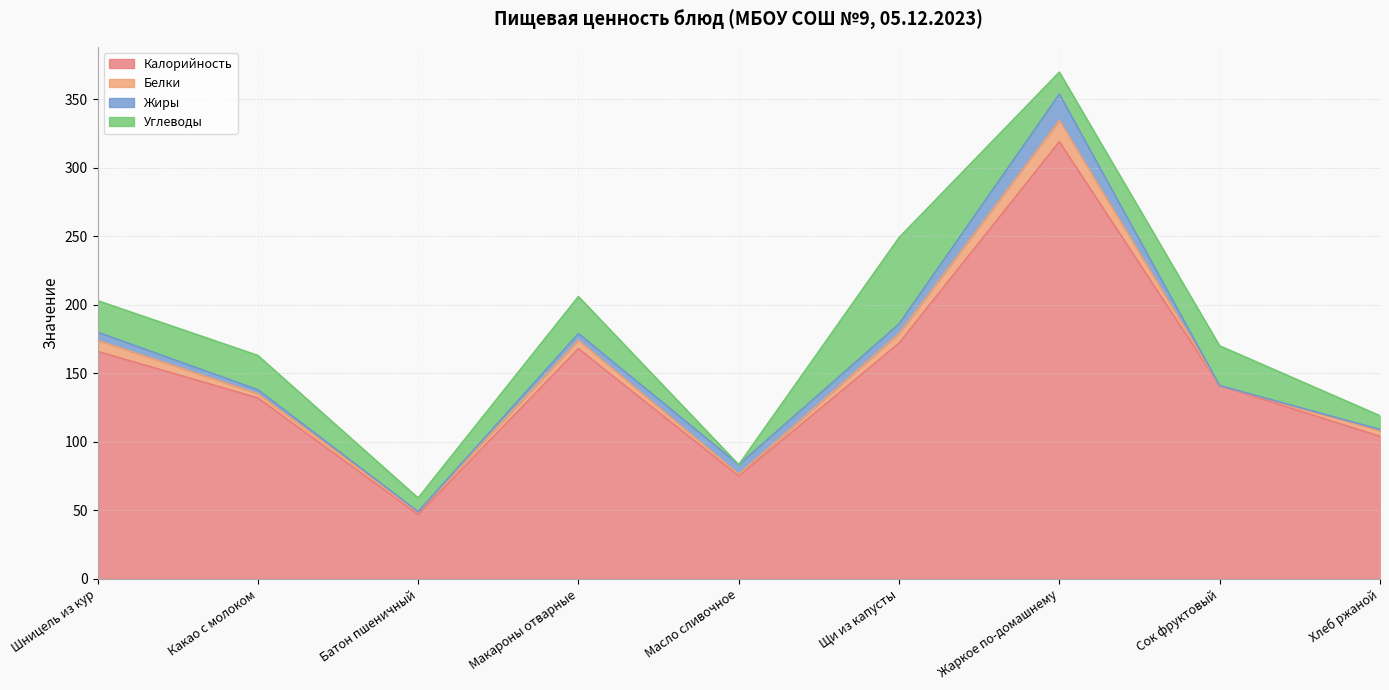

At which label does Углеводы first exceed 23?

Какао с молоком